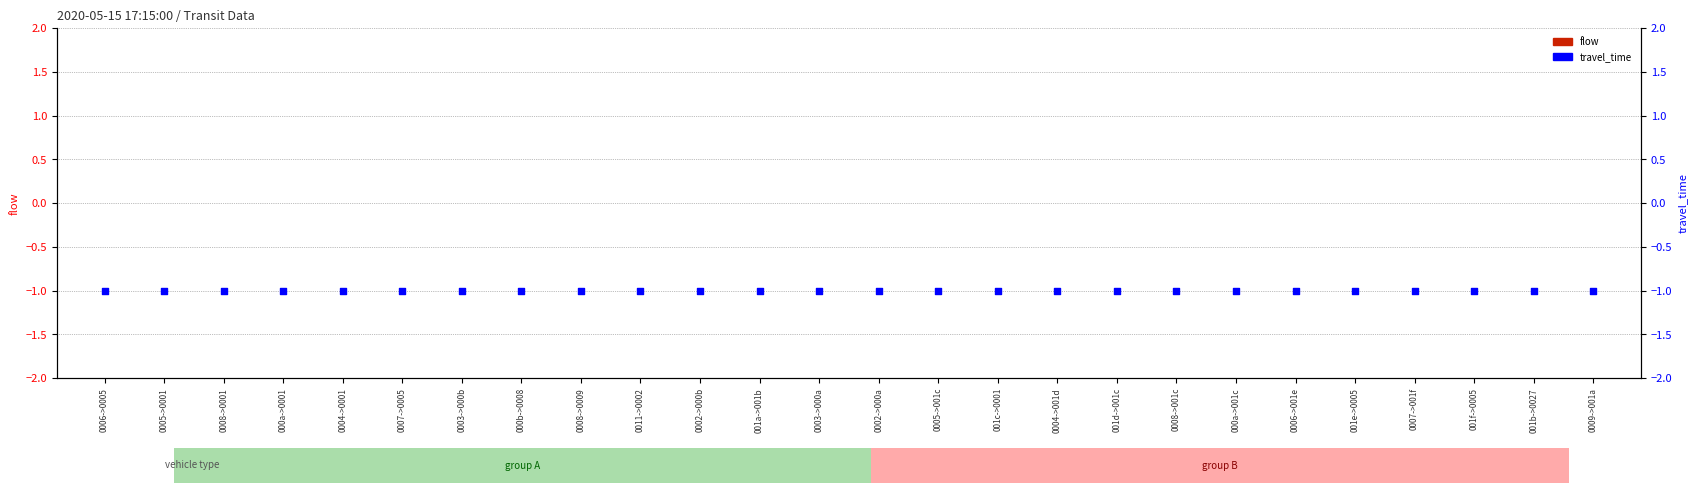

Which series has the widest spread of Y values?

flow